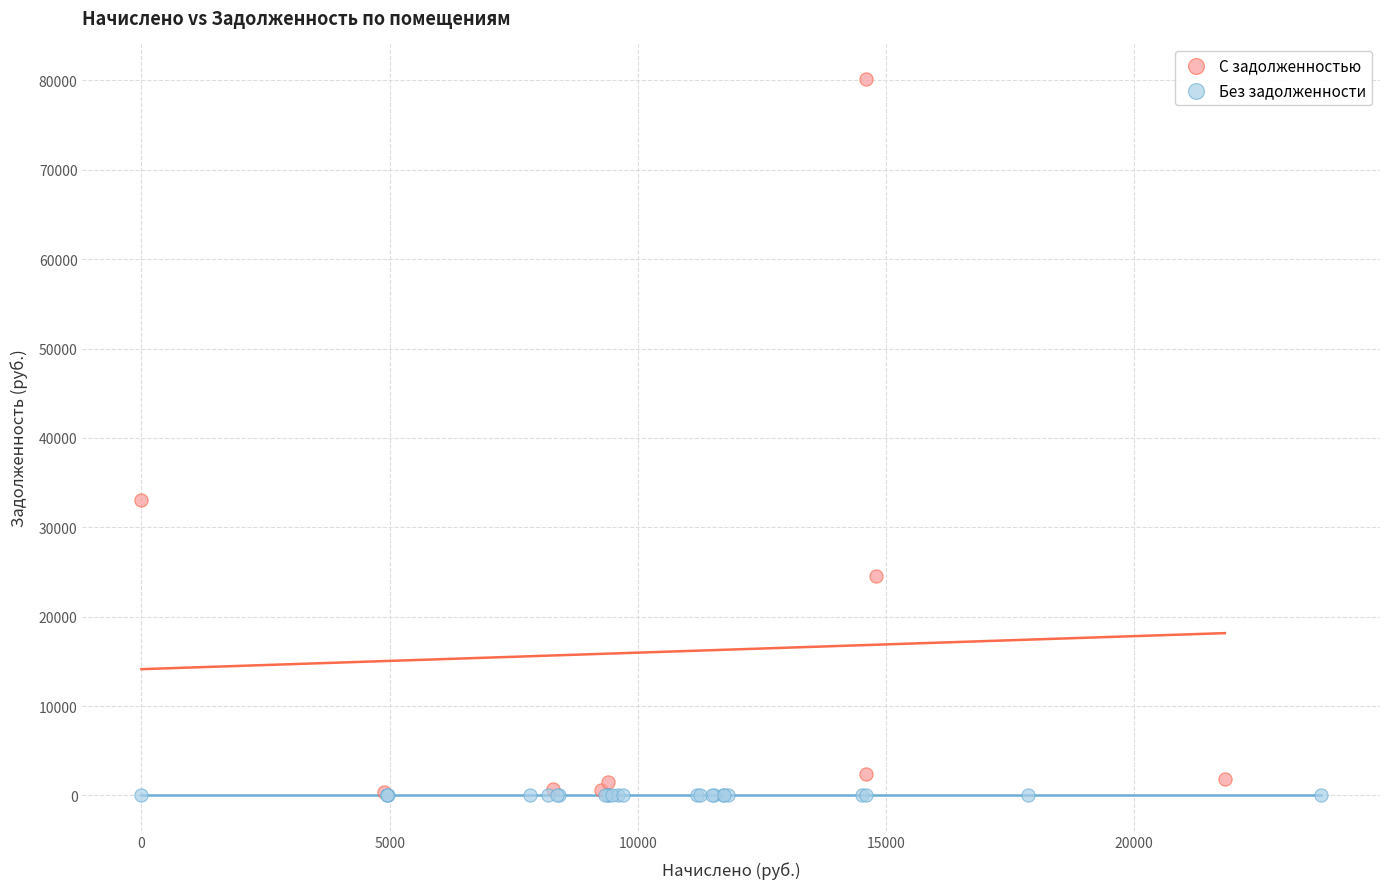

Which series contains the highest Y value?

С задолженностью